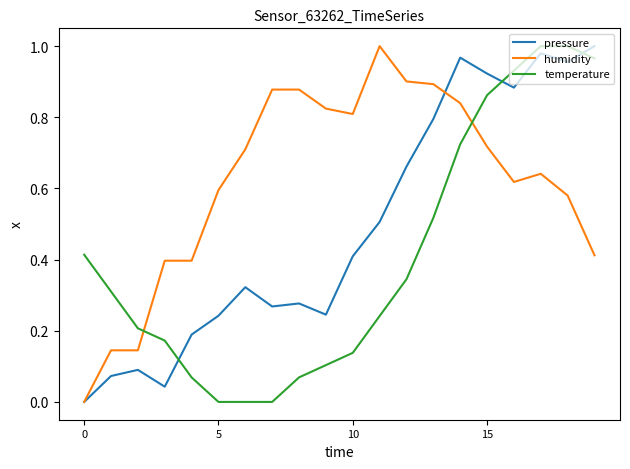

True or false: temperature and humidity cross at least once.

True